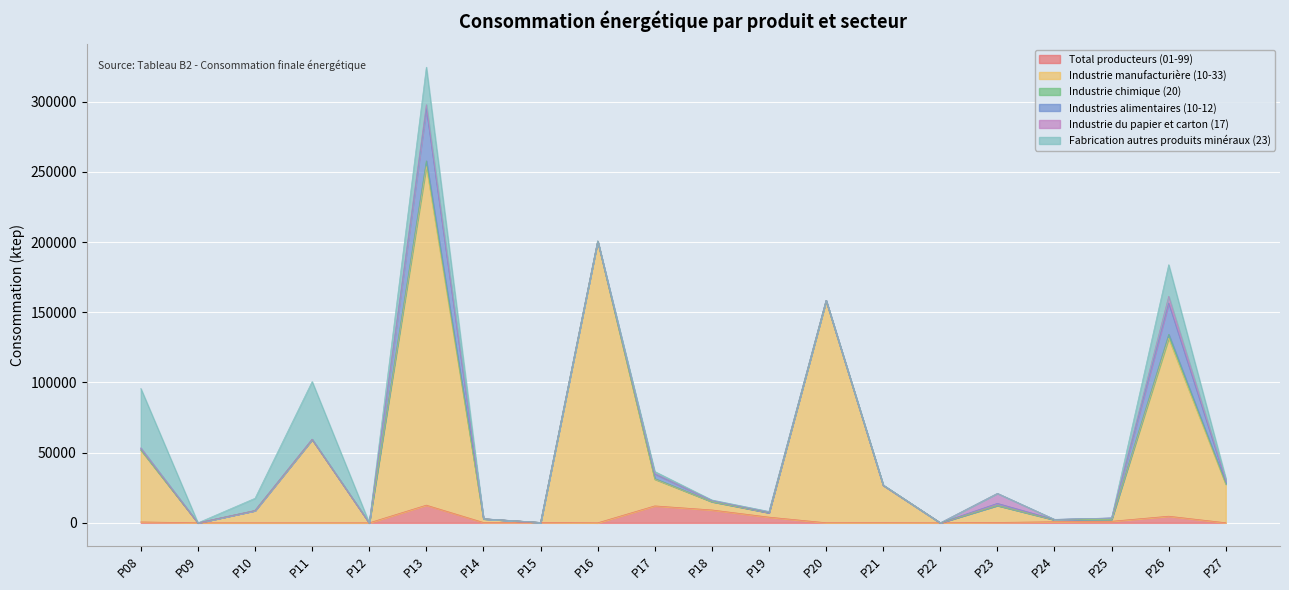

The value of Industrie manufacturière (10-33) at P14 is 2581.3. True or false?

True